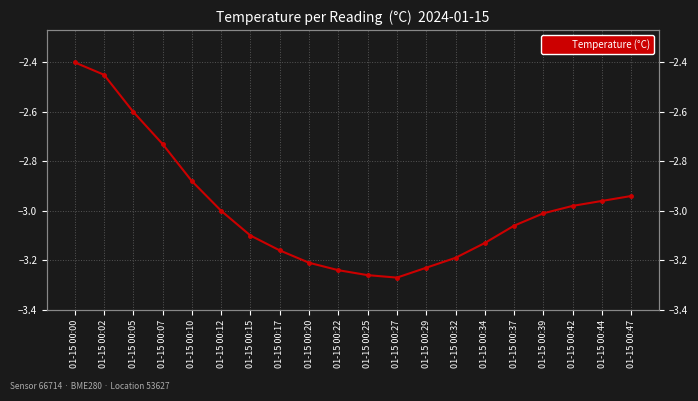

Reading right to left, transcribe all the data shown in this chart.

01-15 00:47=-2.9	01-15 00:44=-3.0	01-15 00:42=-3.0	01-15 00:39=-3.0	01-15 00:37=-3.1	01-15 00:34=-3.1	01-15 00:32=-3.2	01-15 00:29=-3.2	01-15 00:27=-3.3	01-15 00:25=-3.3	01-15 00:22=-3.2	01-15 00:20=-3.2	01-15 00:17=-3.2	01-15 00:15=-3.1	01-15 00:12=-3.0	01-15 00:10=-2.9	01-15 00:07=-2.7	01-15 00:05=-2.6	01-15 00:02=-2.5	01-15 00:00=-2.4